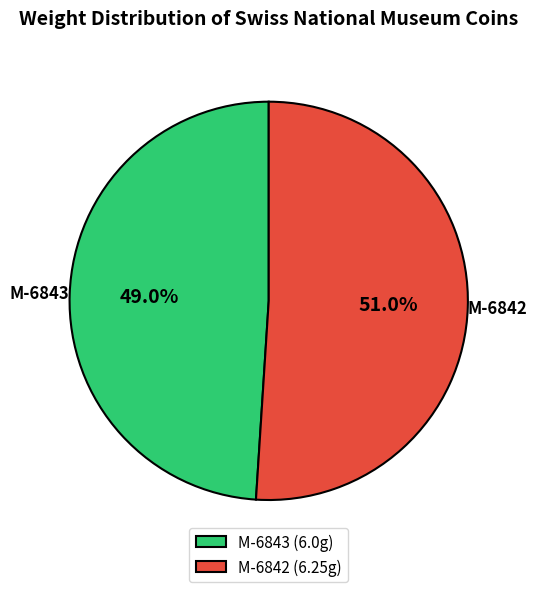

Does M-6843 account for over 50% of the chart?

No